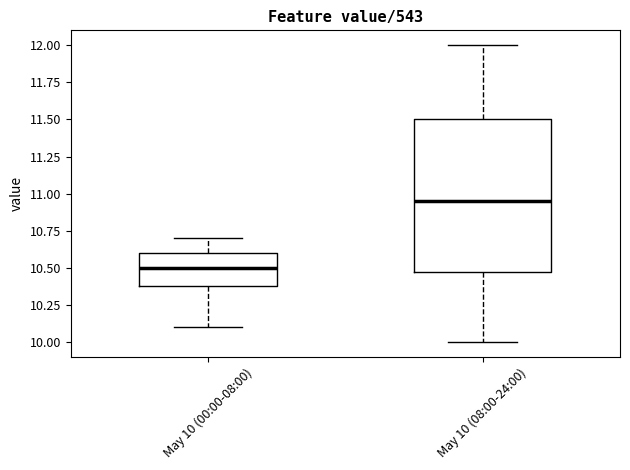

Reading left to right, read every box against the y-axis: the position of its median line, the range the box covers, and the ends of its whiskers. The values are not printed on the chart, so give them approximately, as read against the axis.

May 10 (00:00-08:00): median 10.50, box 10.40 to 10.60, whiskers 10.10 to 10.70
May 10 (08:00-24:00): median 10.95, box 10.50 to 11.50, whiskers 10.00 to 12.00